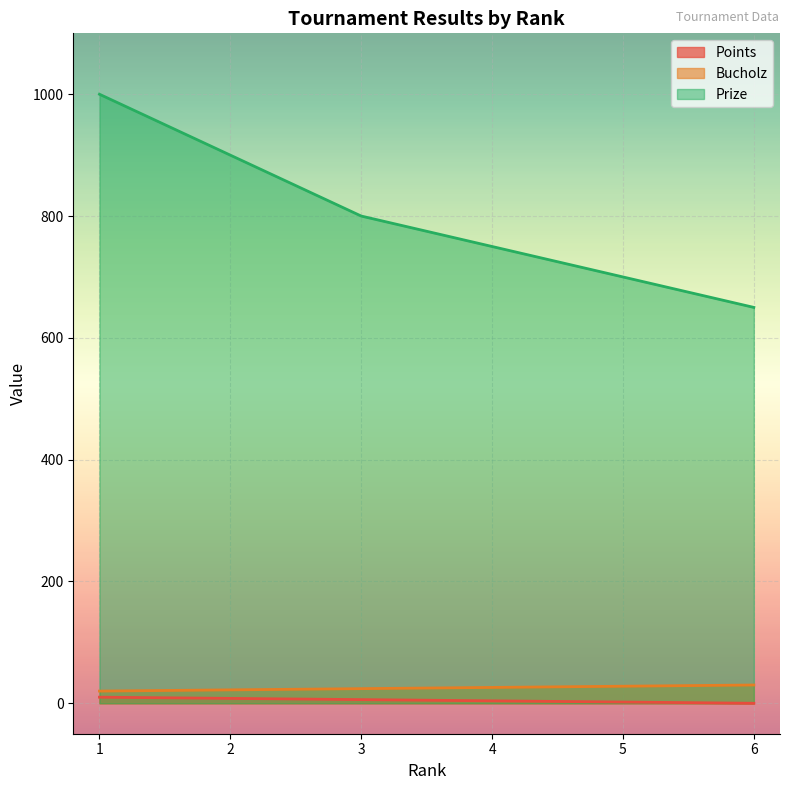

At how many categories does at least one series exceed 454?

6